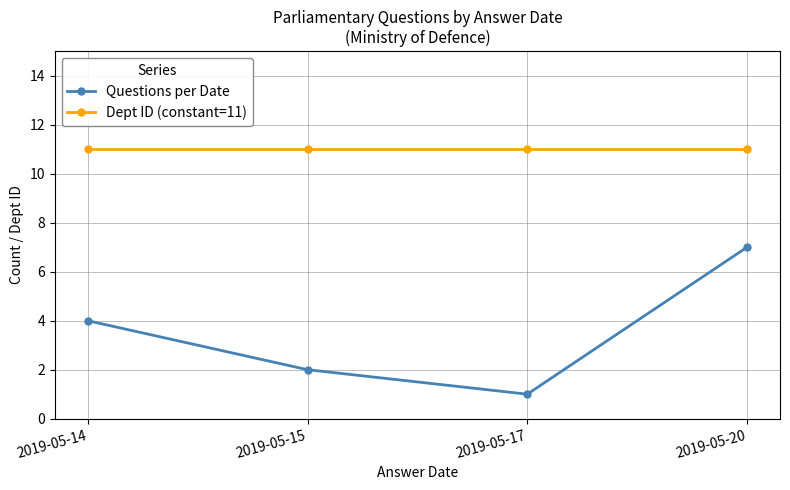

What is the sum of all Questions per Date values?

14